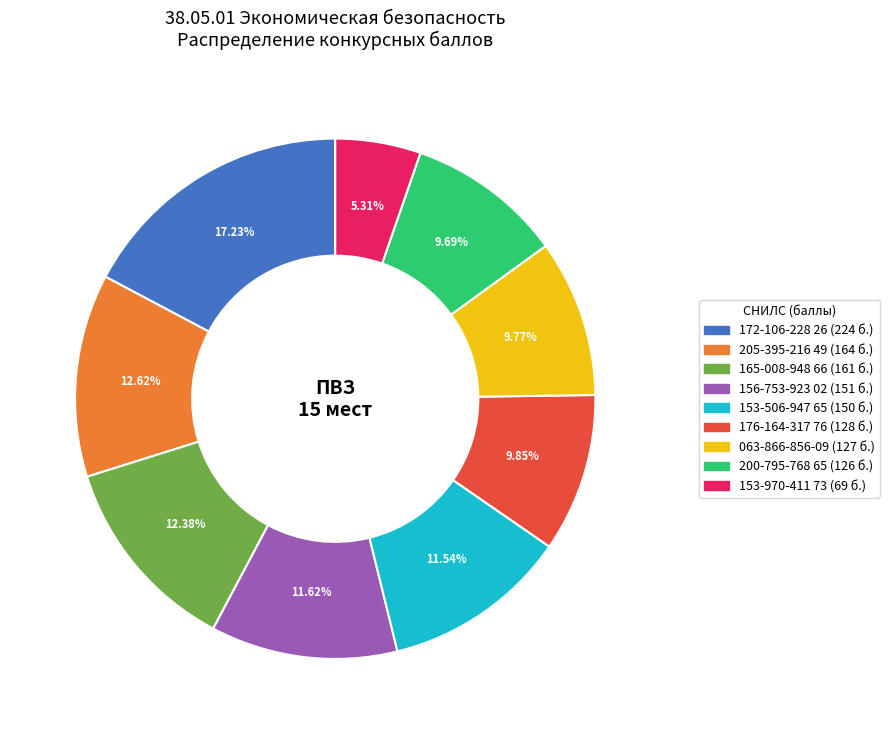

What percentage is the 153-970-411 73 slice, to the nearest percent?

5%